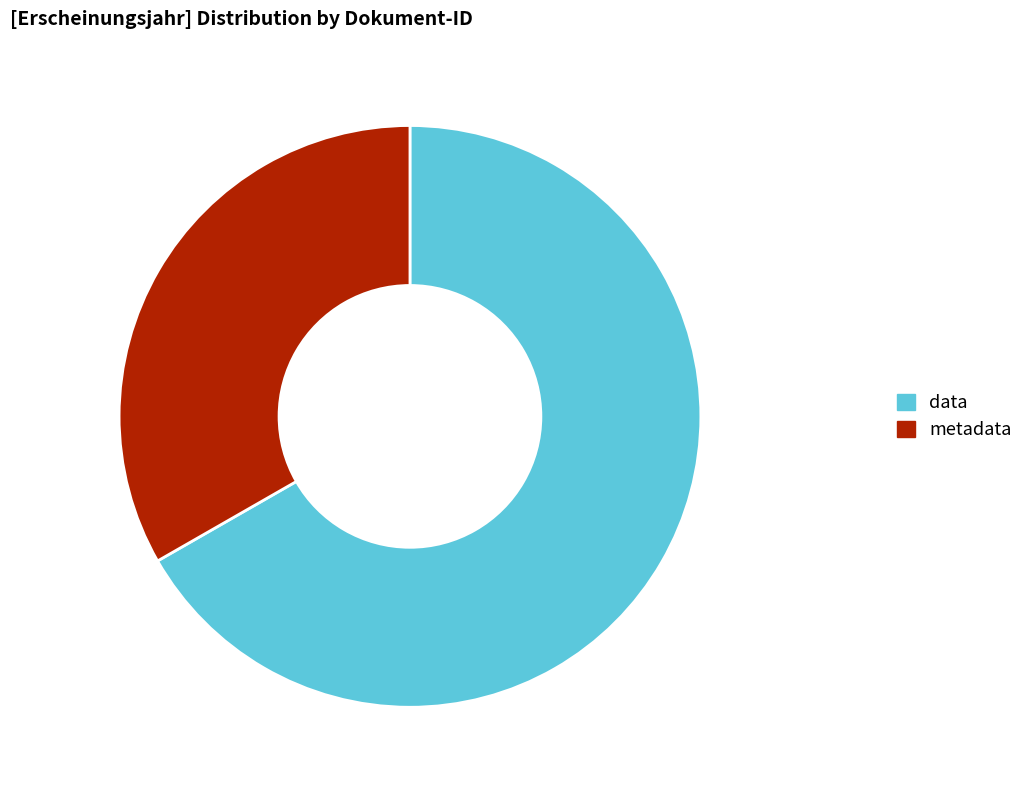

True or false: metadata accounts for 33% of the total.

True